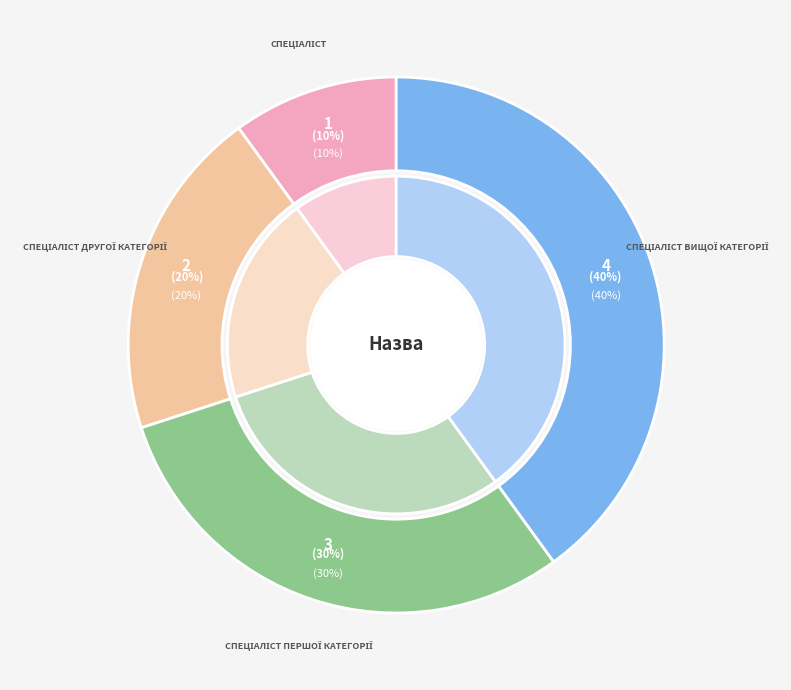

Does Спеціаліст вищої категорії account for over 50% of the chart?

No